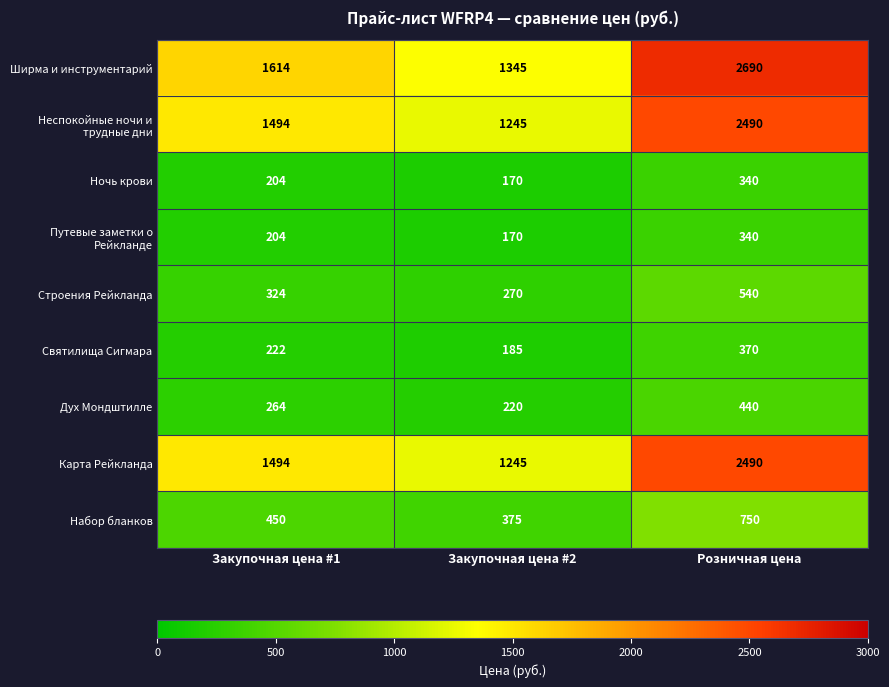

The Дух Мондштилле series shows 220 at Закупочная цена #2. True or false?

True